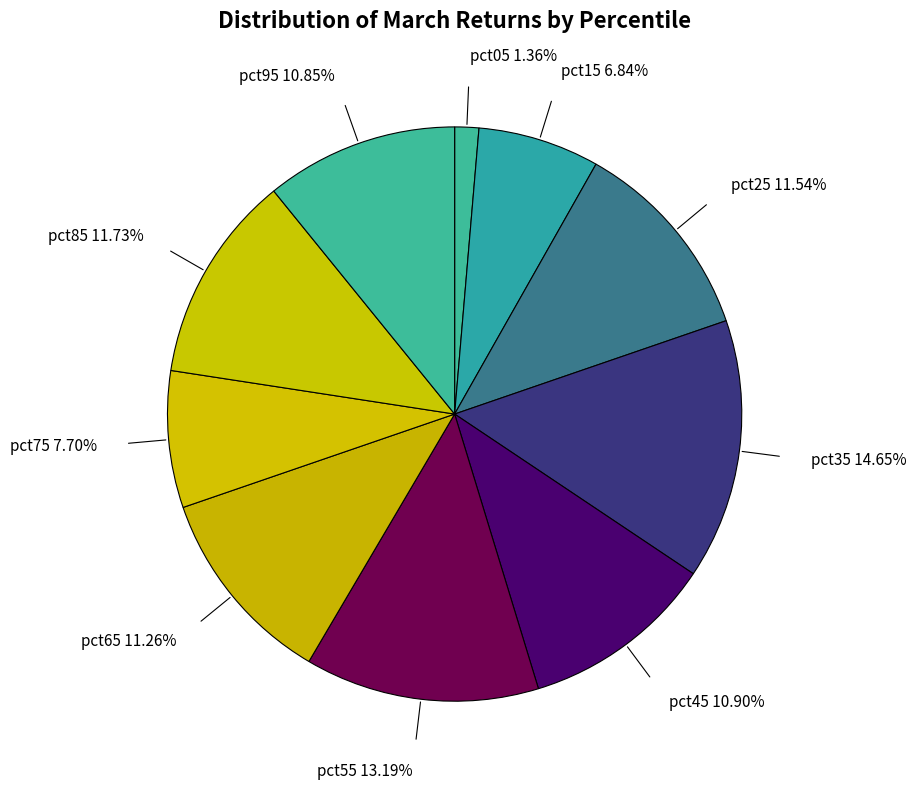

How many slices are in this pie chart?

10